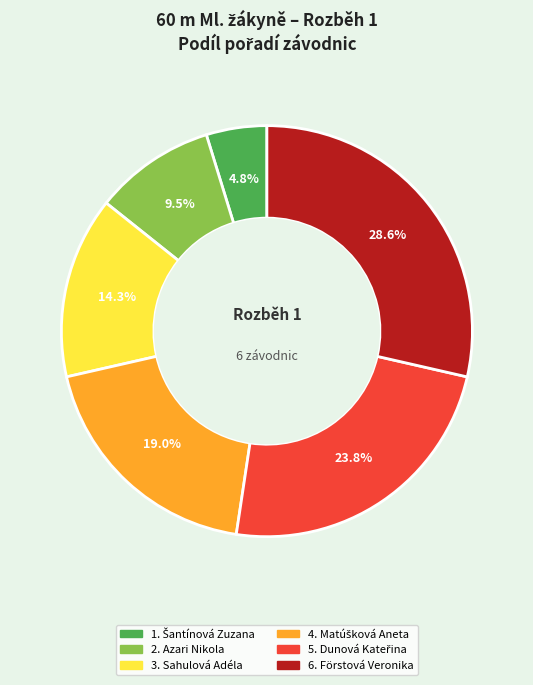

Is there any slice that represents more than half of the pie?

No